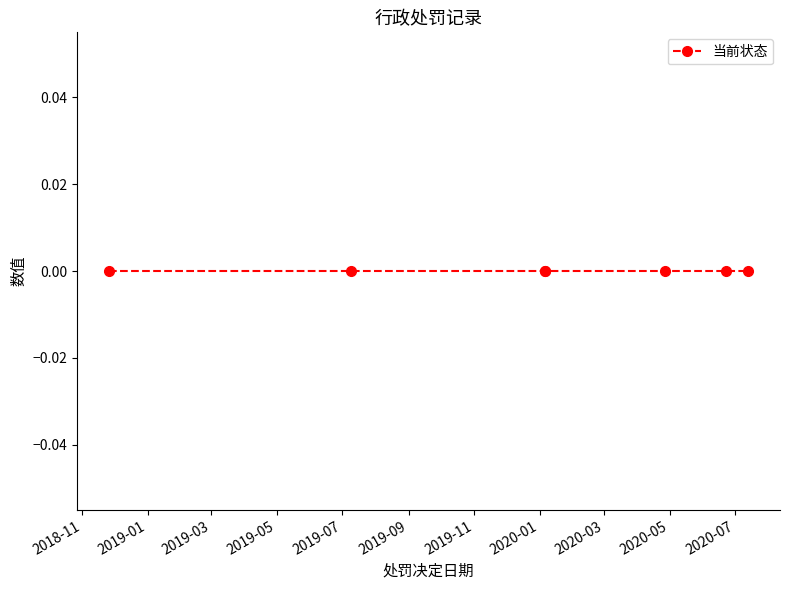

List the labels in order of 当前状态 value, smallest first.

2019-07-09, 2018-11-26, 2020-06-22, 2020-01-06, 2020-01-06, 2020-04-27, 2020-07-13